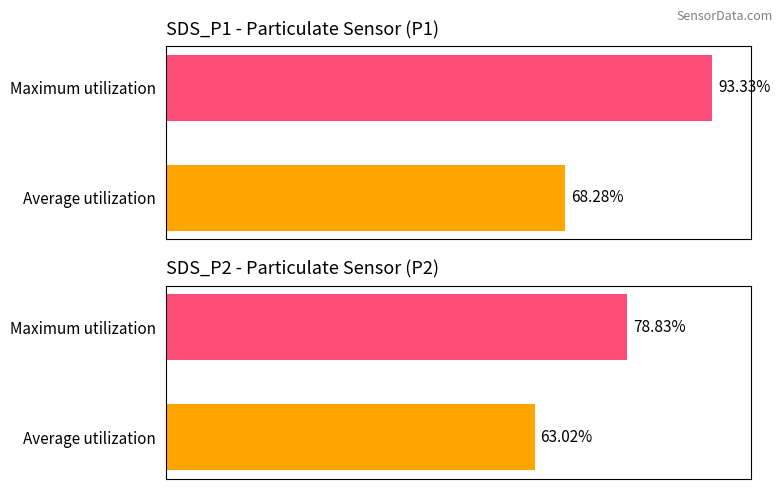

What is the total value across all series at Maximum utilization?

172.2